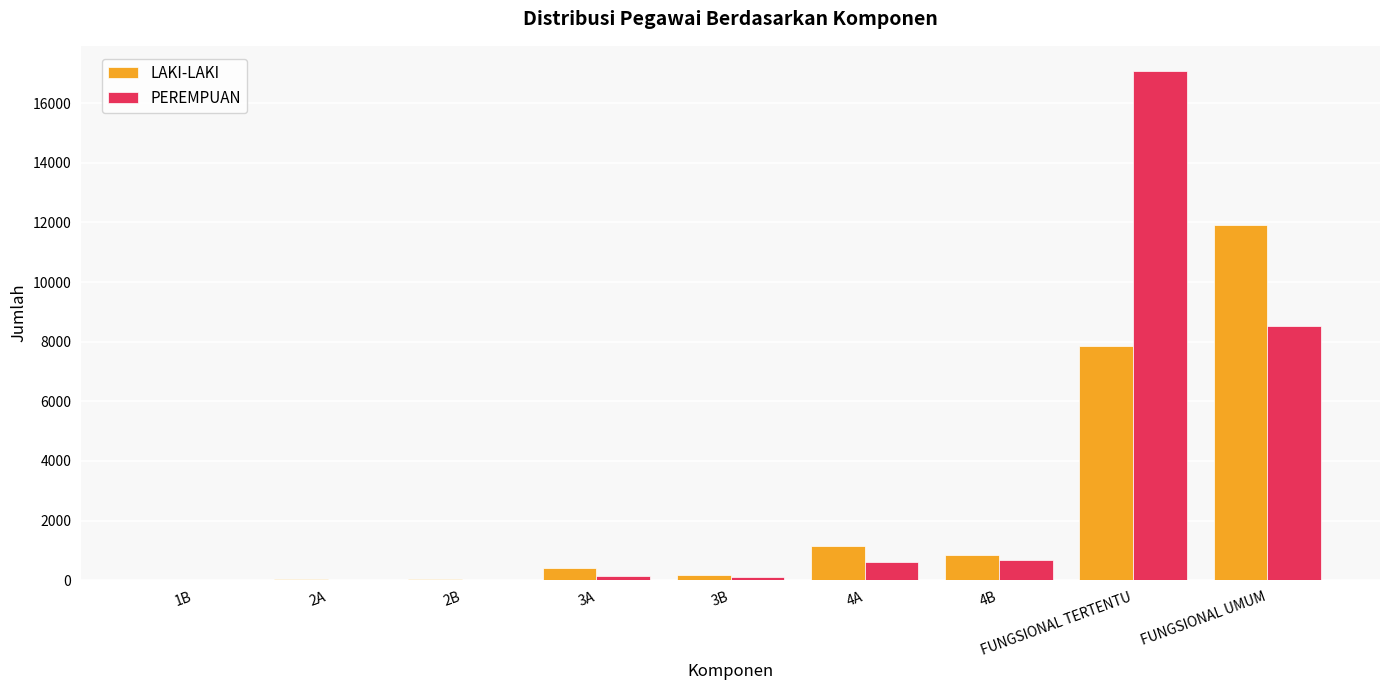

What is the sum of all PEREMPUAN values?

27141